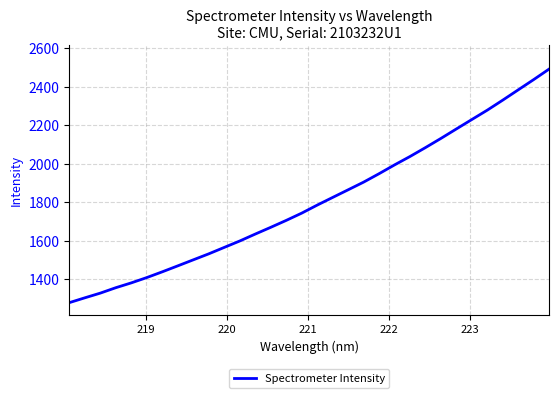

What is the difference between the second highest and minimum values?

1159.7